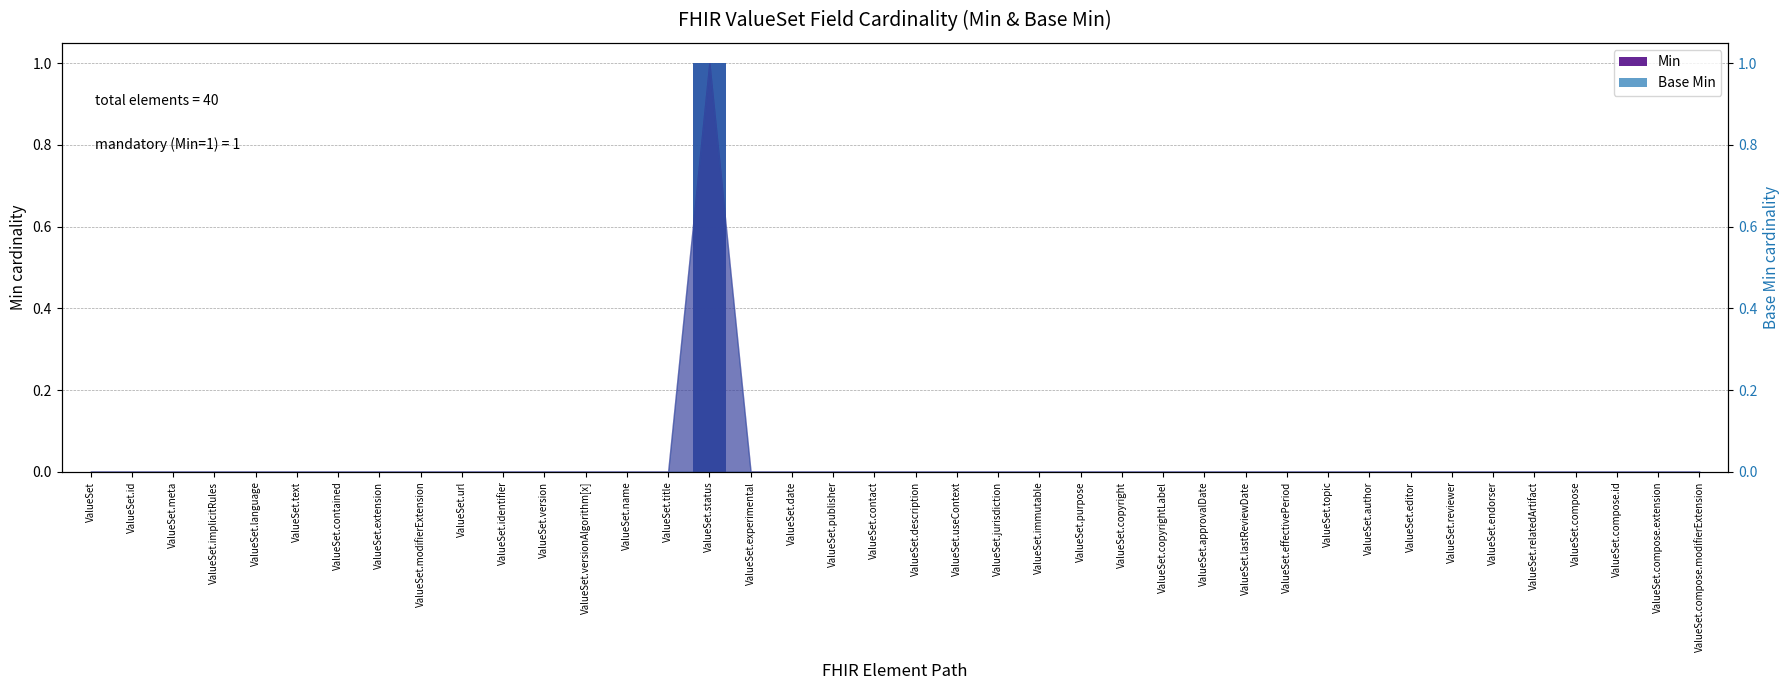

How many Min values are between 0 and 1?

40